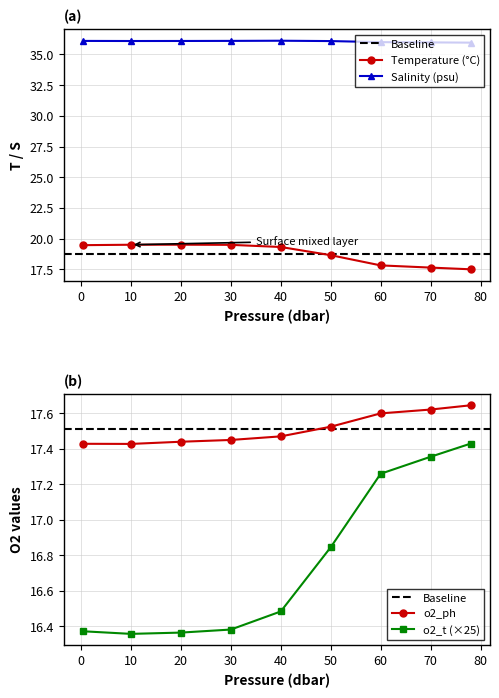

Is the value of Temperature (°C) at 20 greater than the value of Salinity (psu) at 70?

No